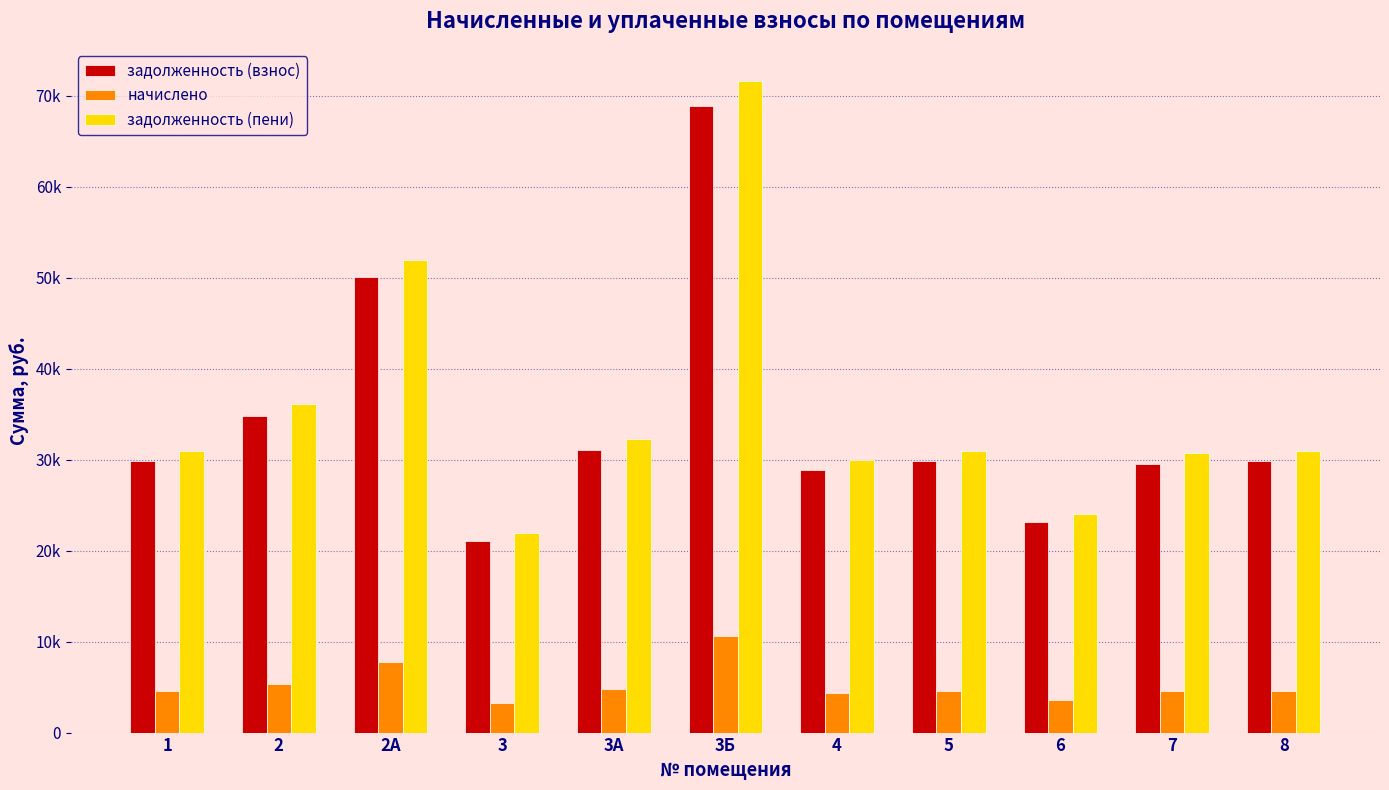

At 8, list the series in order from largest to smallest.

задолженность (пени), задолженность (взнос), начислено